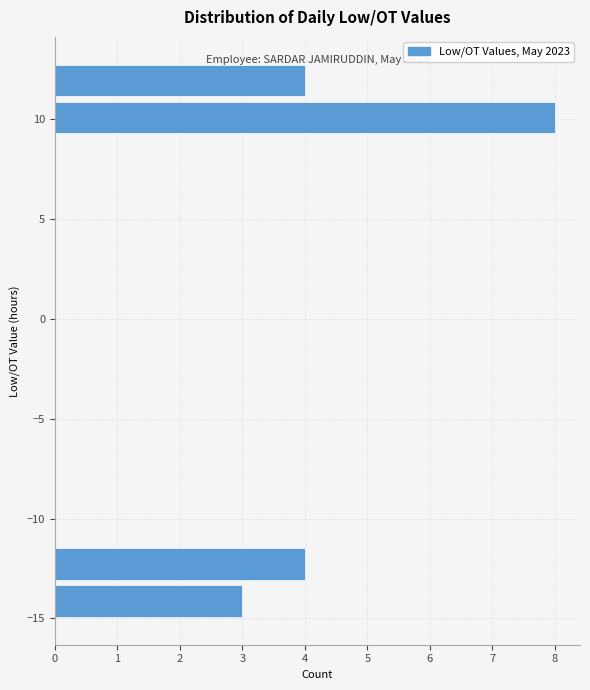

Read against the y-axis, roughly where is the centre of the longest bar?

10.0